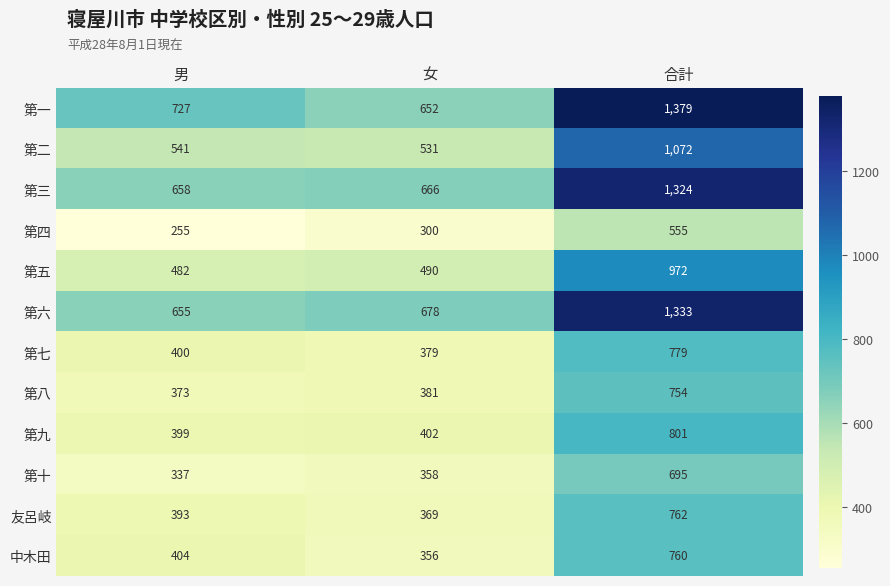

What is the difference between the maximum and minimum values in the 第十 series?

358